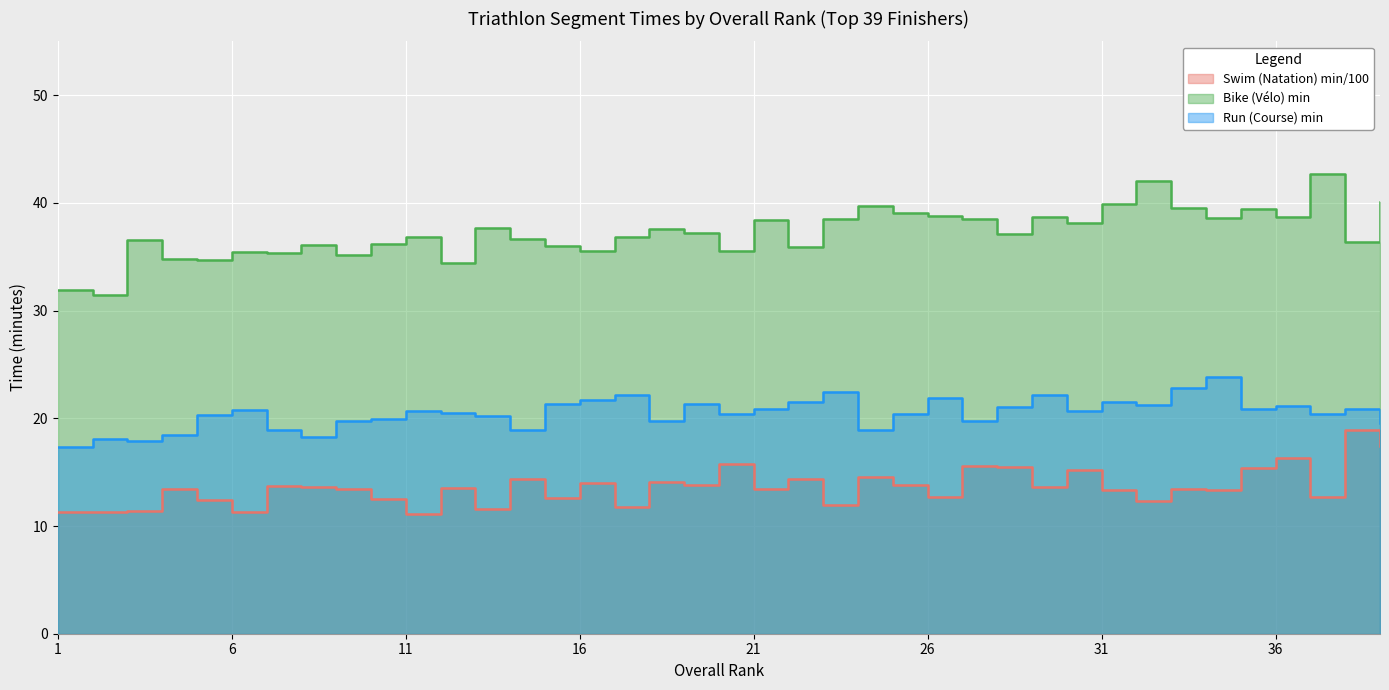

How many lines are shown in the chart?

3